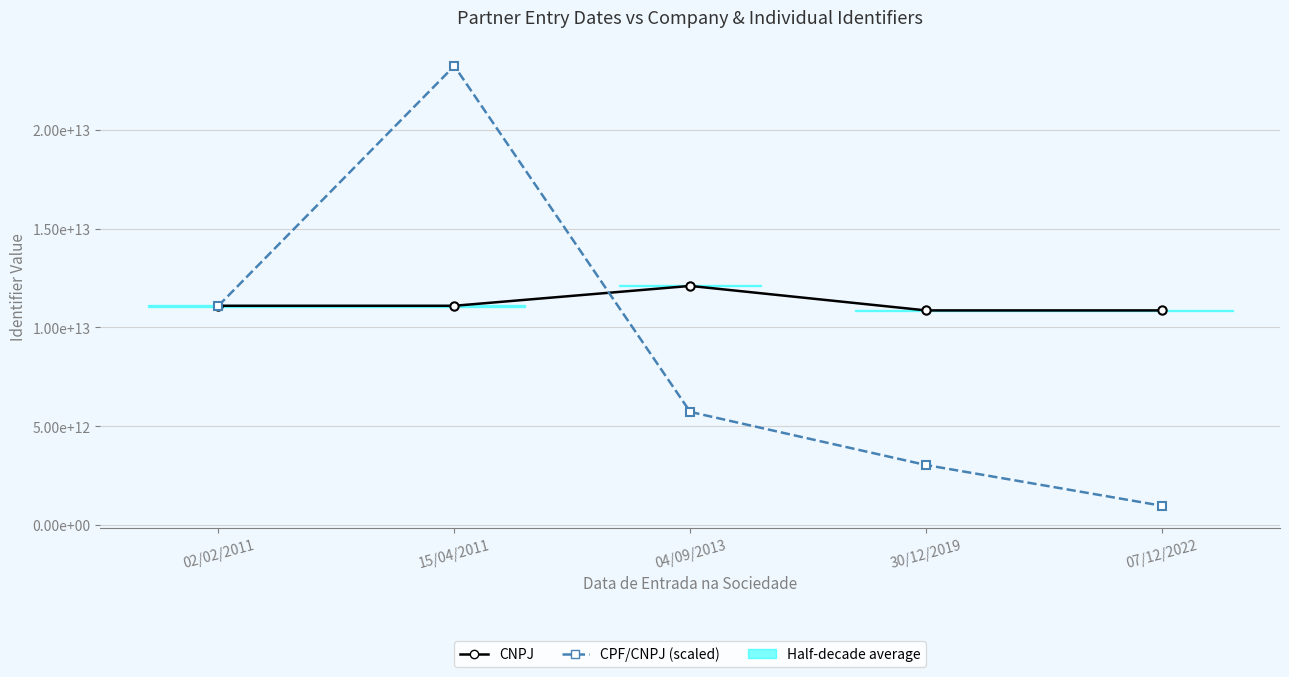

List the series in order of their overall mean, highest first.

CNPJ, CPF/CNPJ (scaled)